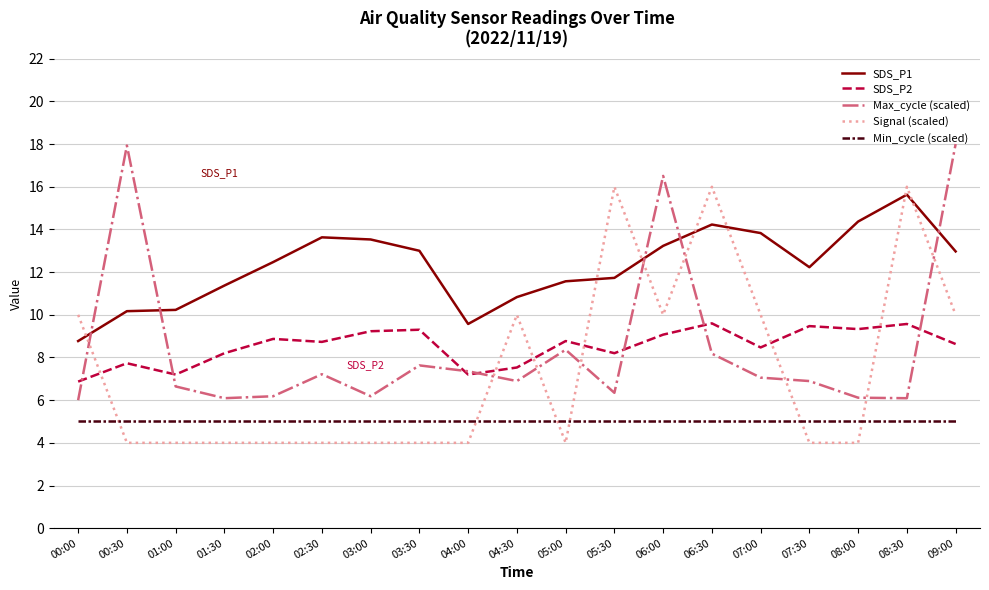

Which series has the largest total across all categories?

SDS_P1